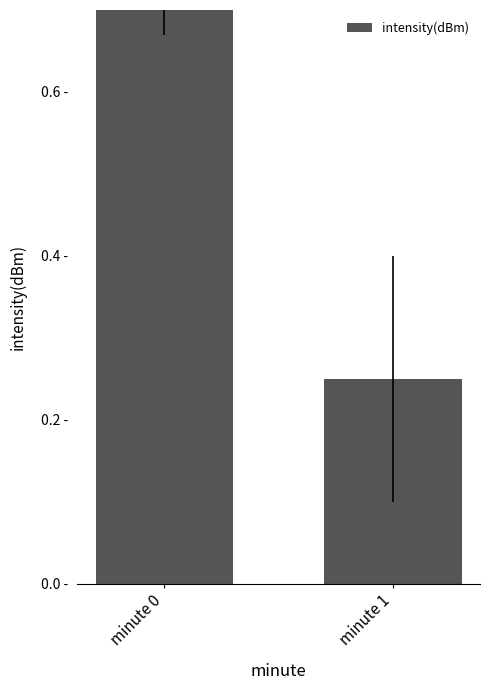

At which label is the value closest to 0?

minute 1